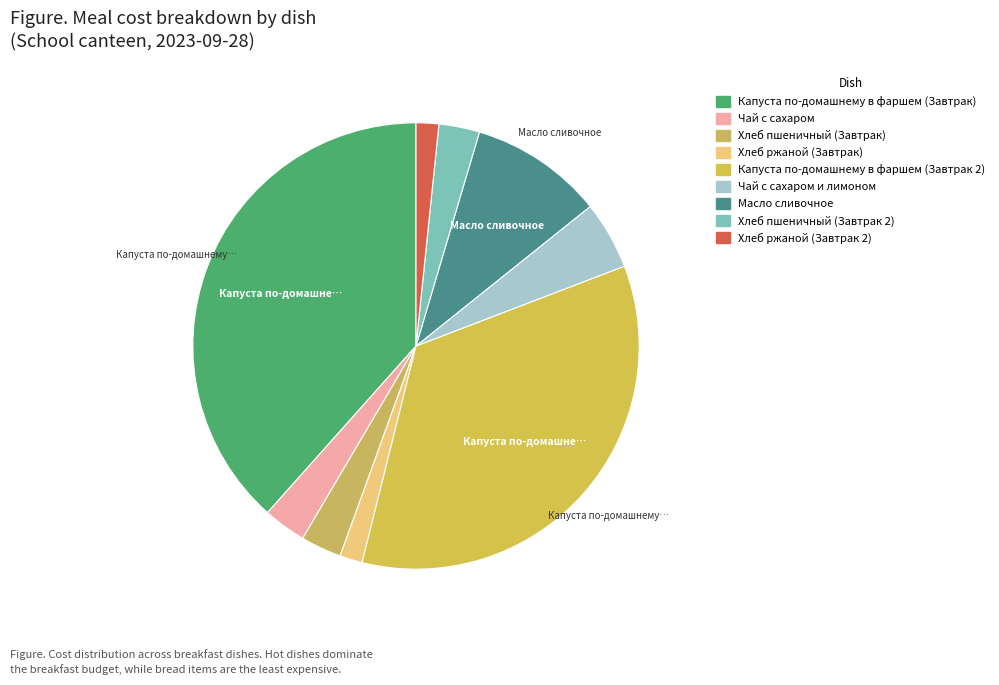

Count the number of slices in the pie.

9